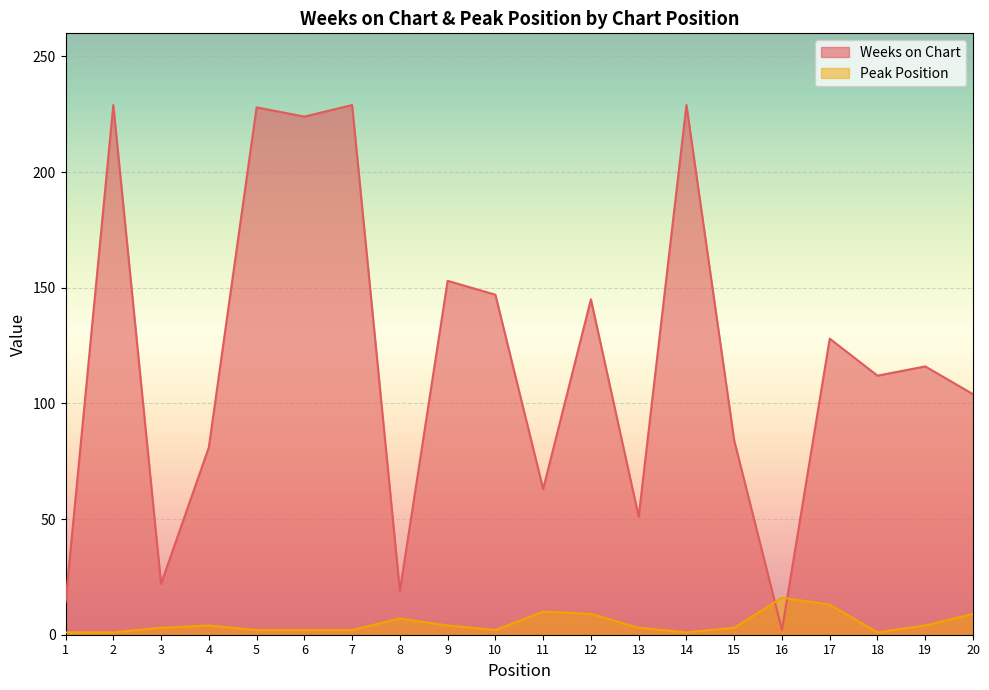

How many interior local peaks does the Weeks on Chart series have?

8